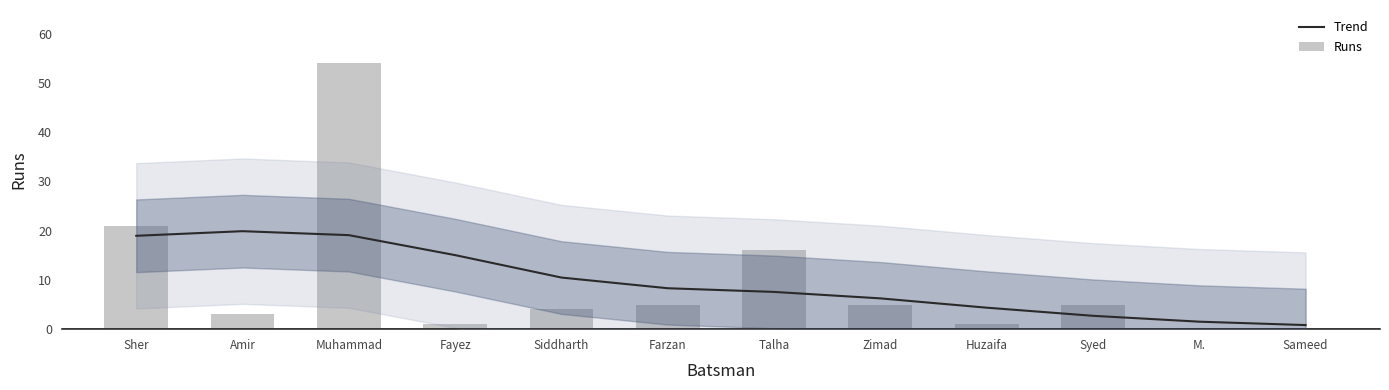

List the series in order of their peak value, highest first.

Runs, Trend